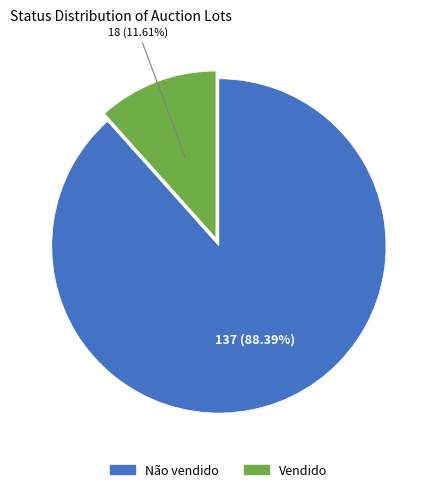

To the nearest percent, what percentage of the pie is Não vendido?

88%